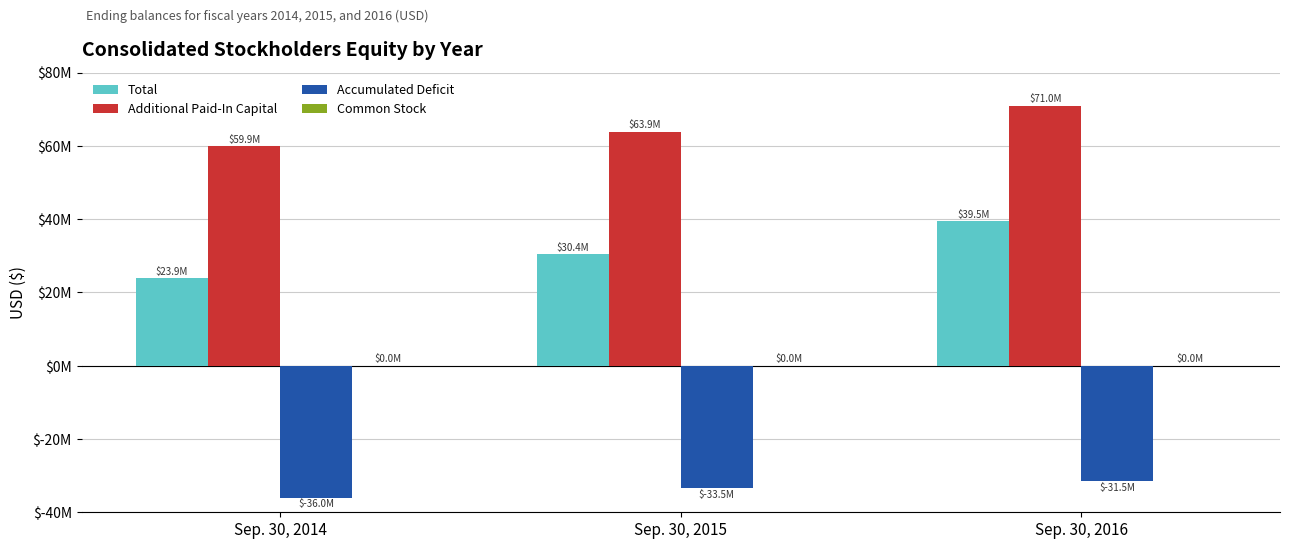

Which series has the largest total across all categories?

Additional Paid-In Capital